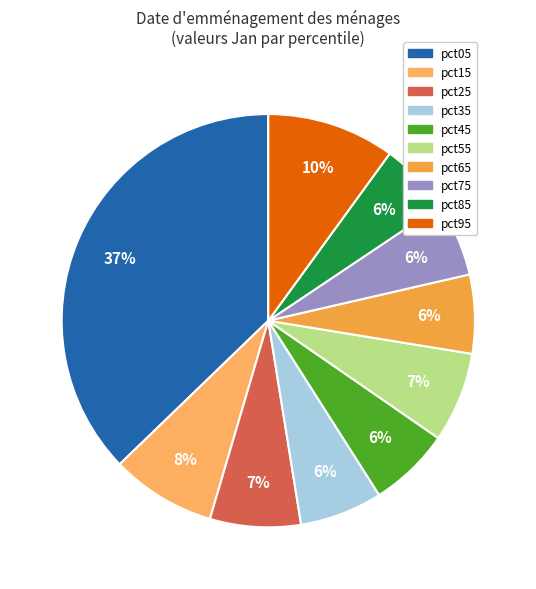

To the nearest percent, what is the combined percentage of pct95 and pct25?

17%